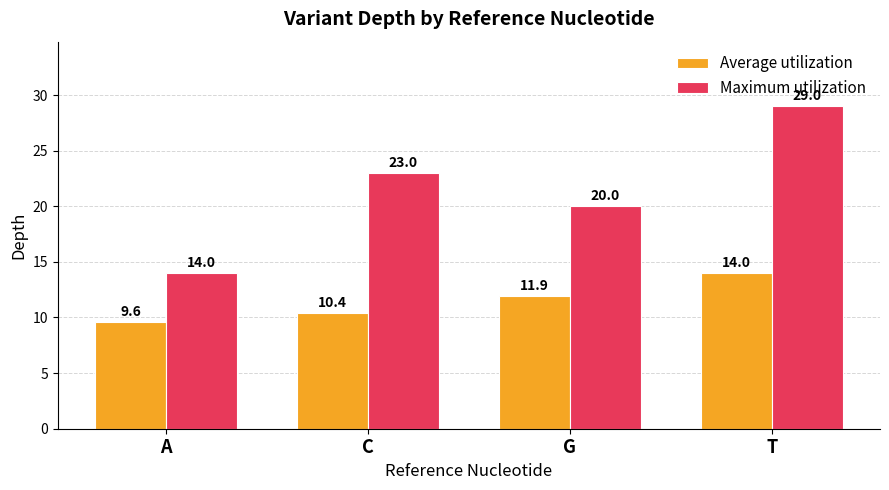

How many bars are there in total?

8